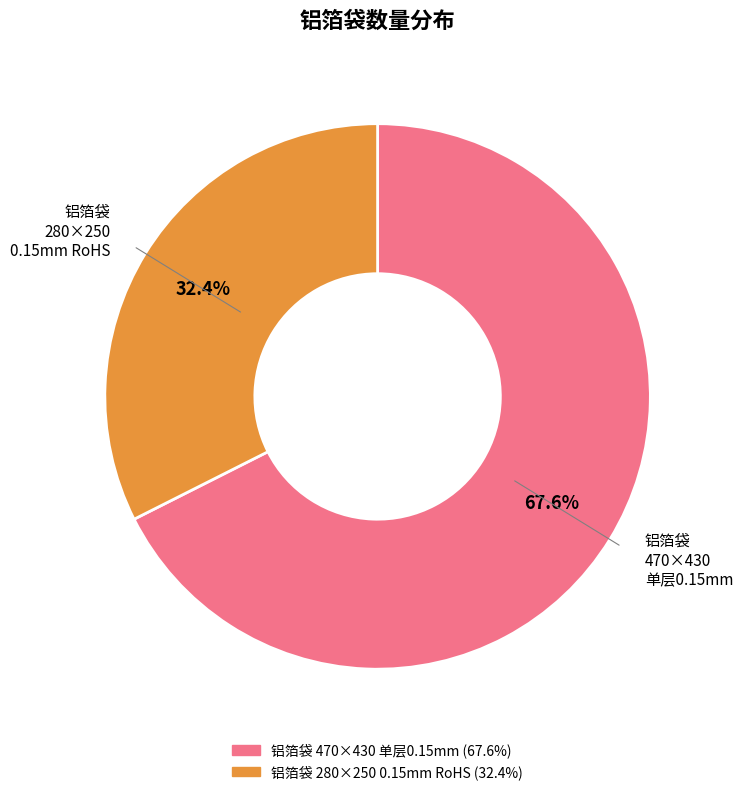

Does any single category account for the majority?

Yes